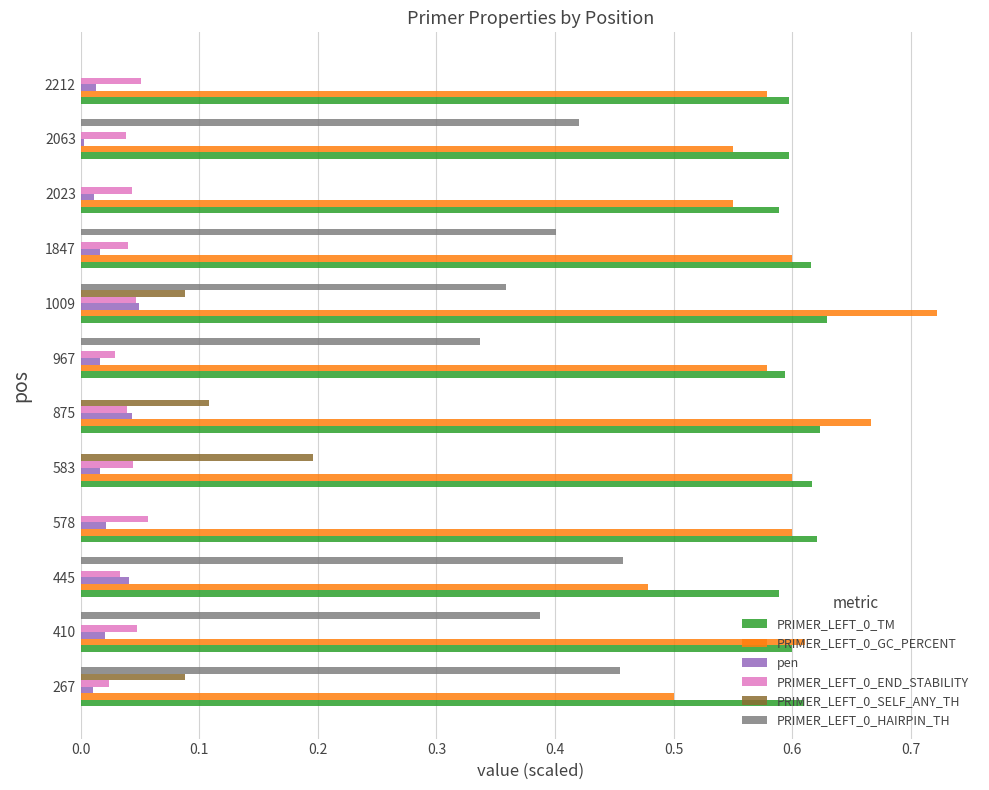

The PRIMER_LEFT_0_HAIRPIN_TH series shows 0.6 at 1847. True or false?

False